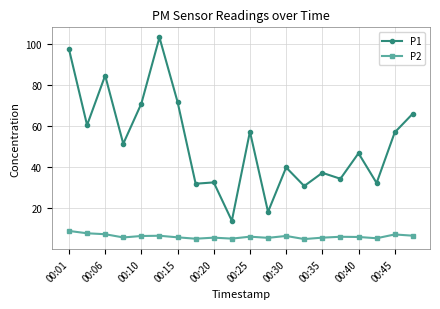

True or false: P2 and P1 intersect in this chart.

False